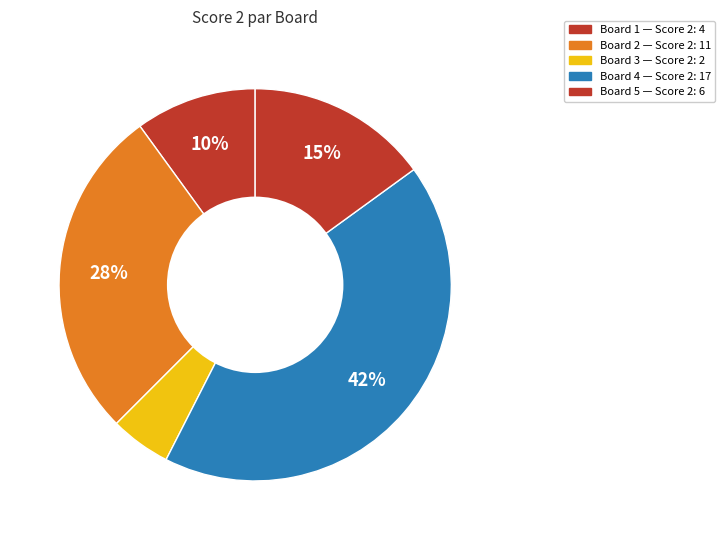

Count the number of slices in the pie.

5